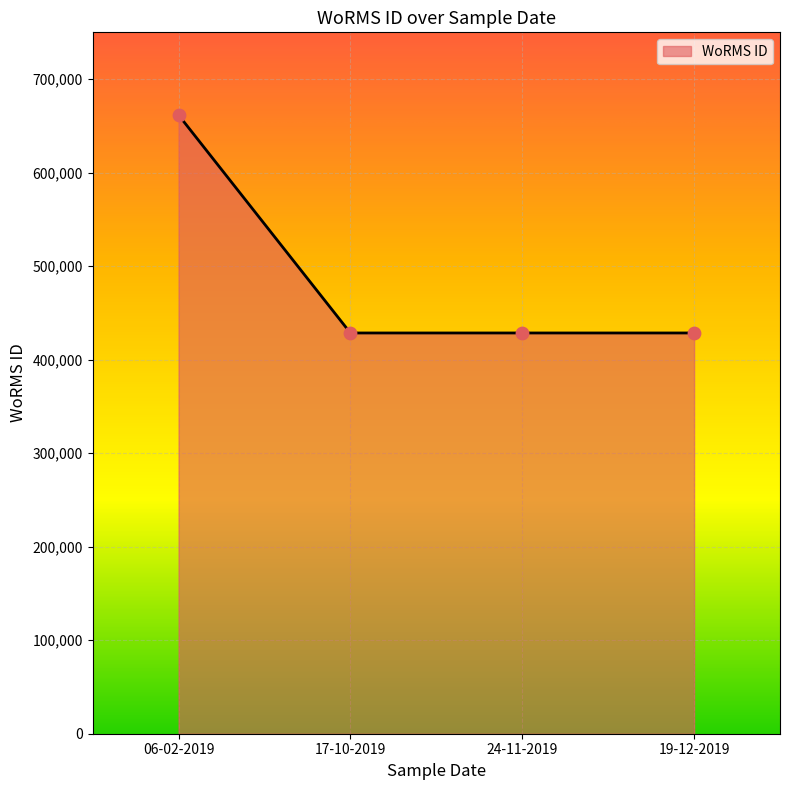

Approximately how many times larger is the value at 06-02-2019 compared to 17-10-2019?

1.5